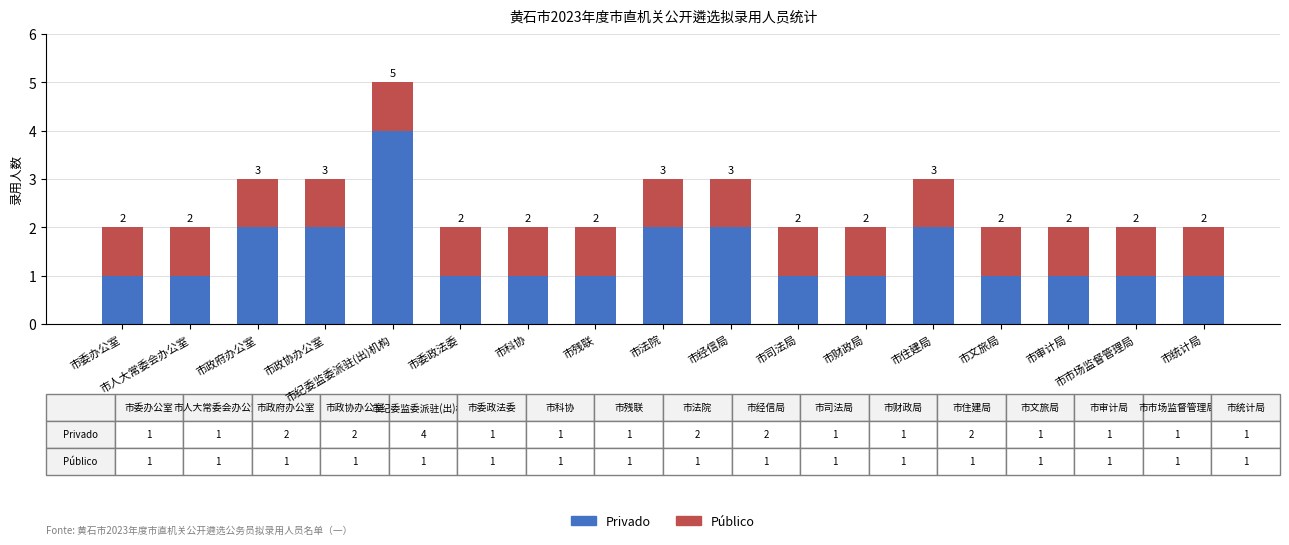

At which category is the sum across all series the highest?

市纪委监委派驻(出)机构